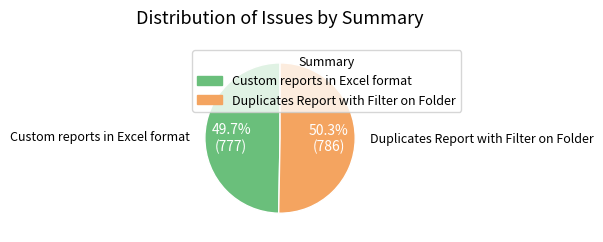

To the nearest percent, what is the combined percentage of Custom reports in Excel format and Duplicates Report with Filter on Folder?

100%